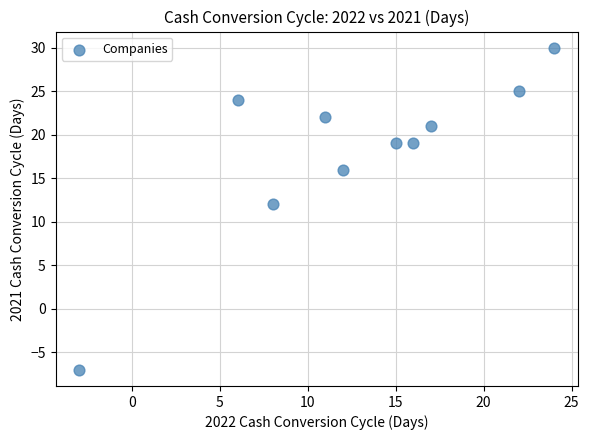

What is the range of Y values (max minus min)?

37